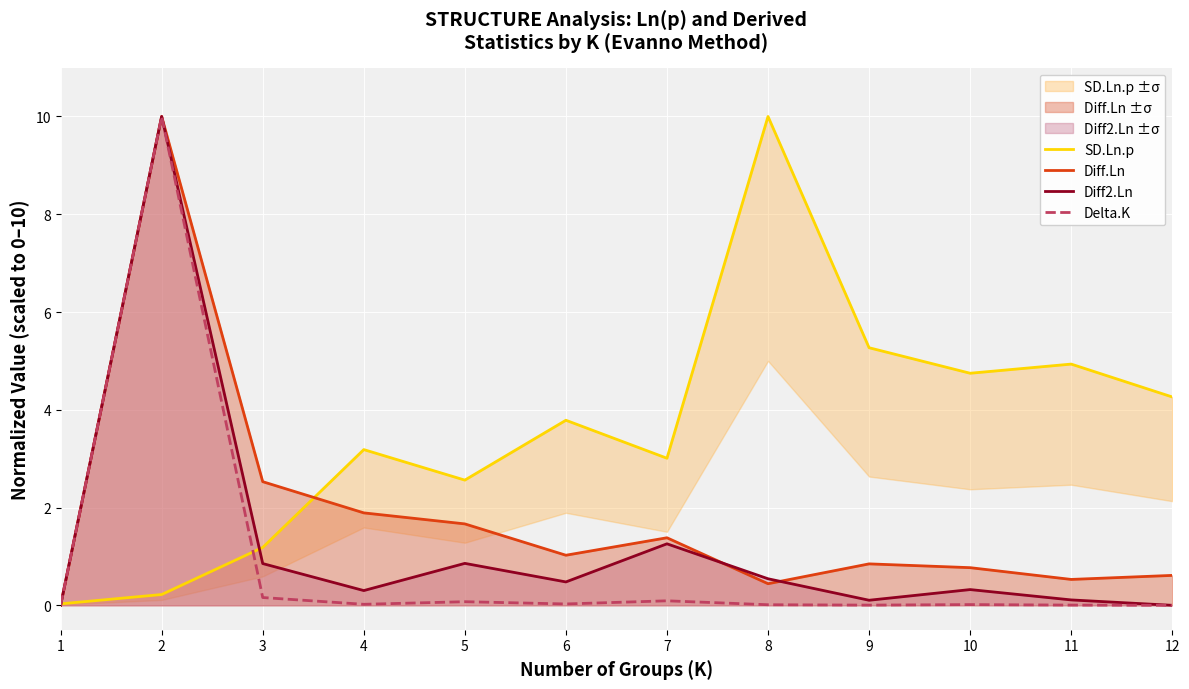

How many times do Diff2.Ln and SD.Ln.p cross each other?

2